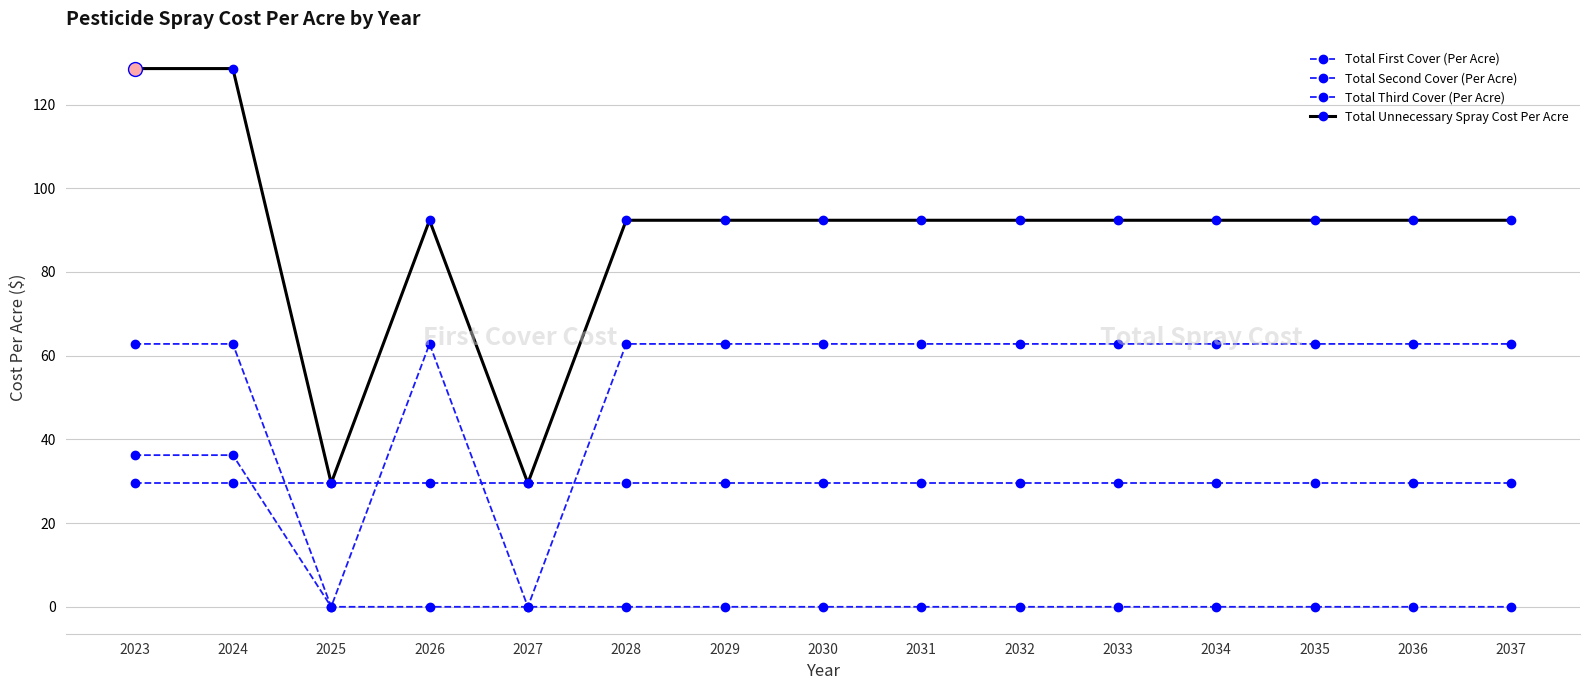

Which series has the largest total across all categories?

Total Unnecessary Spray Cost Per Acre